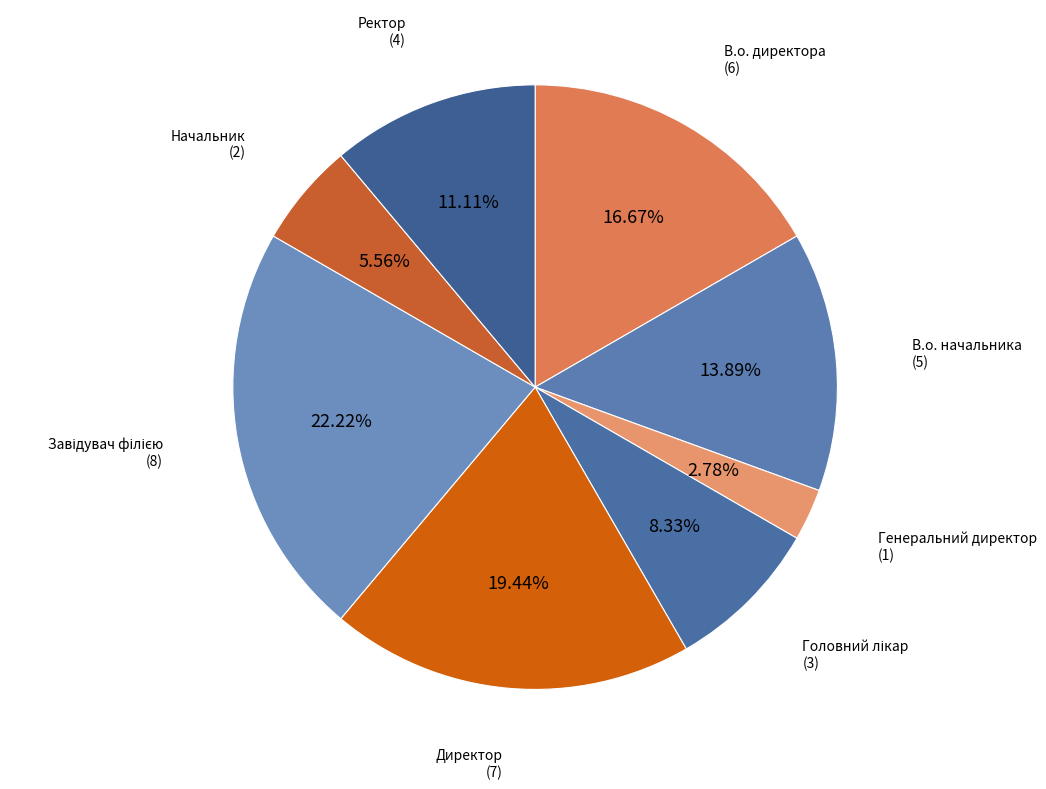

Between Ректор and Генеральний директор, which is larger?

Ректор